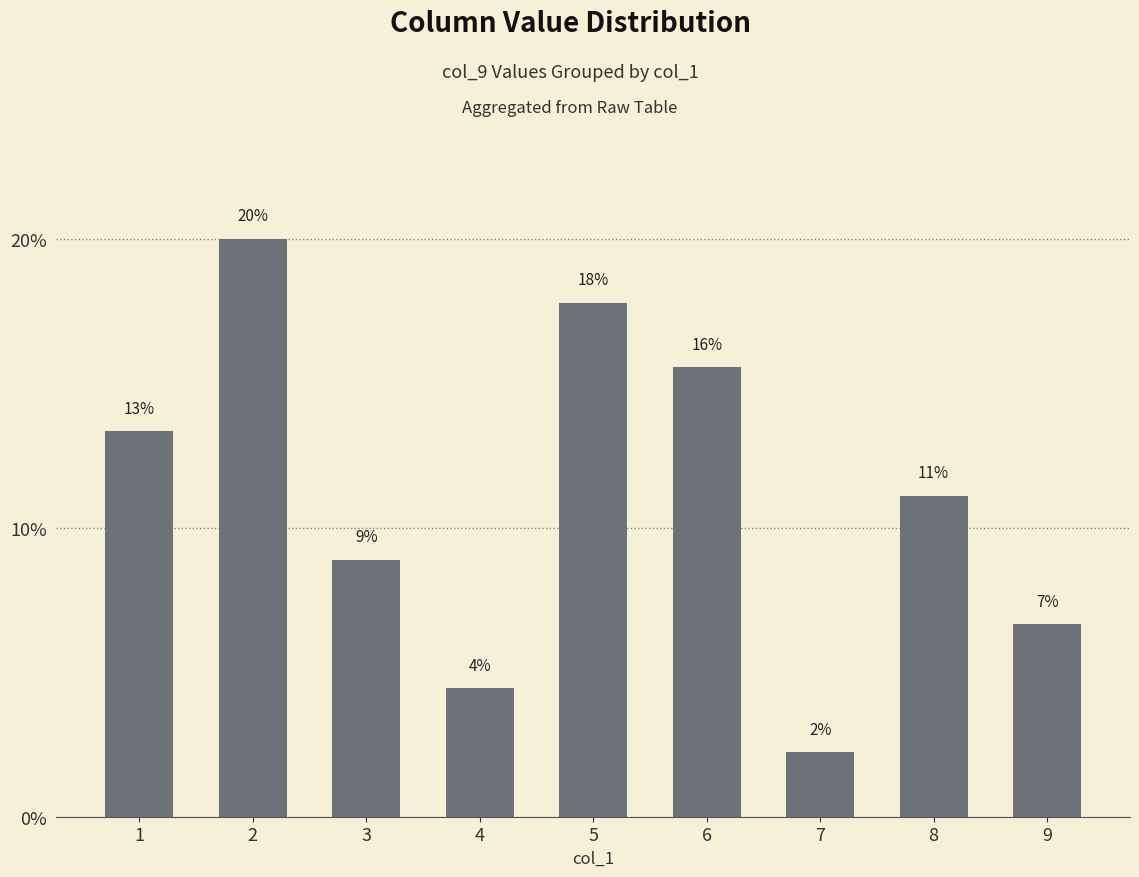

What is the difference between the values at 4 and 2?

15.6